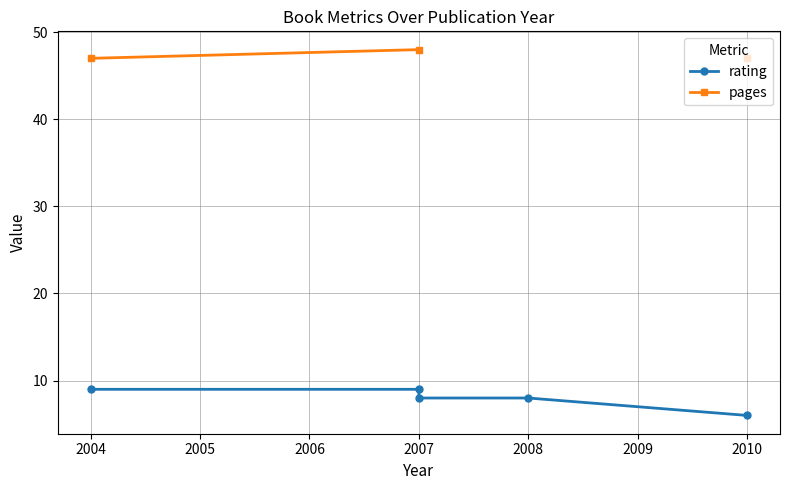

True or false: rating has more than 0 points higher than both neighbors.

False